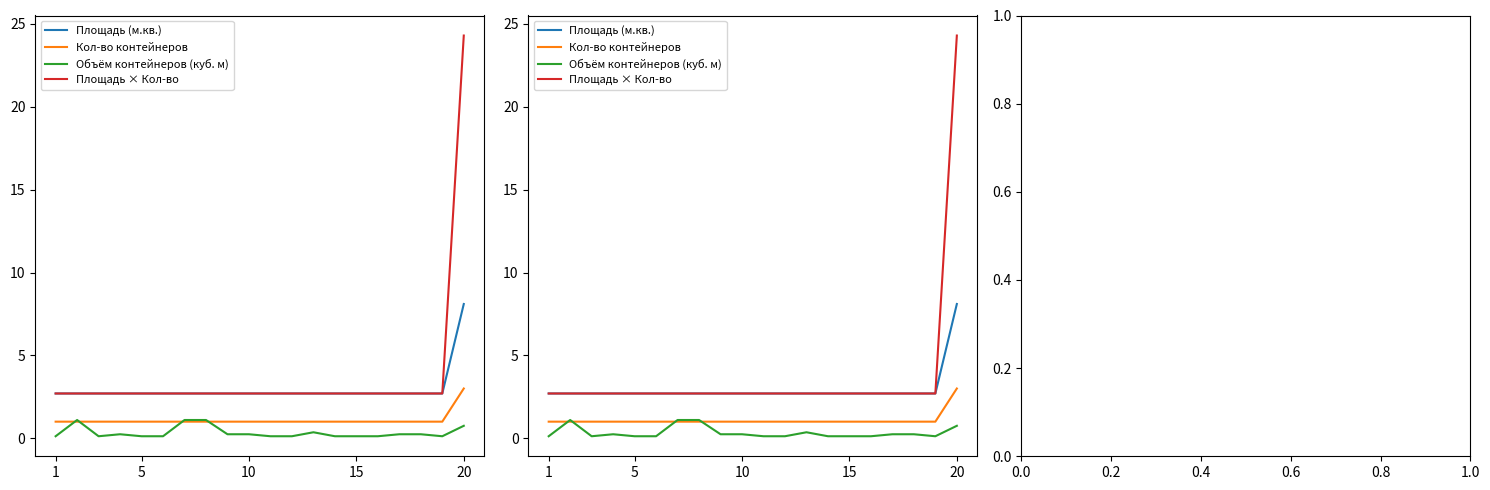

List the series in order of their overall mean, highest first.

Площадь × Кол-во, Площадь (м.кв.), Кол-во контейнеров, Объём контейнеров (куб. м)